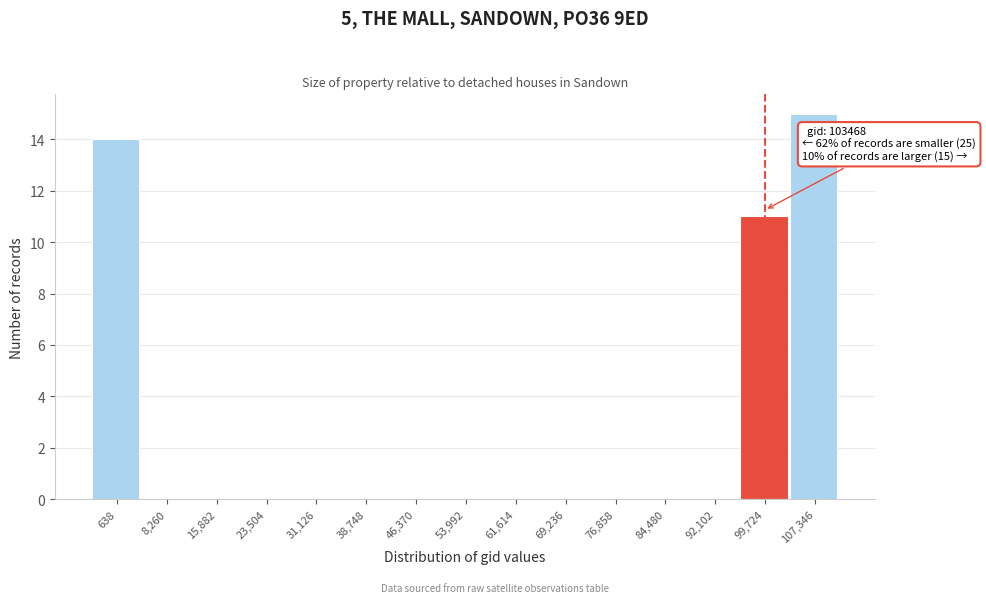

Reading left to right, extract all data points from this chart.

638=14	8,260=0	15,882=0	23,504=0	31,126=0	38,748=0	46,370=0	53,992=0	61,614=0	69,236=0	76,858=0	84,480=0	92,102=0	99,724=11	107,346=15